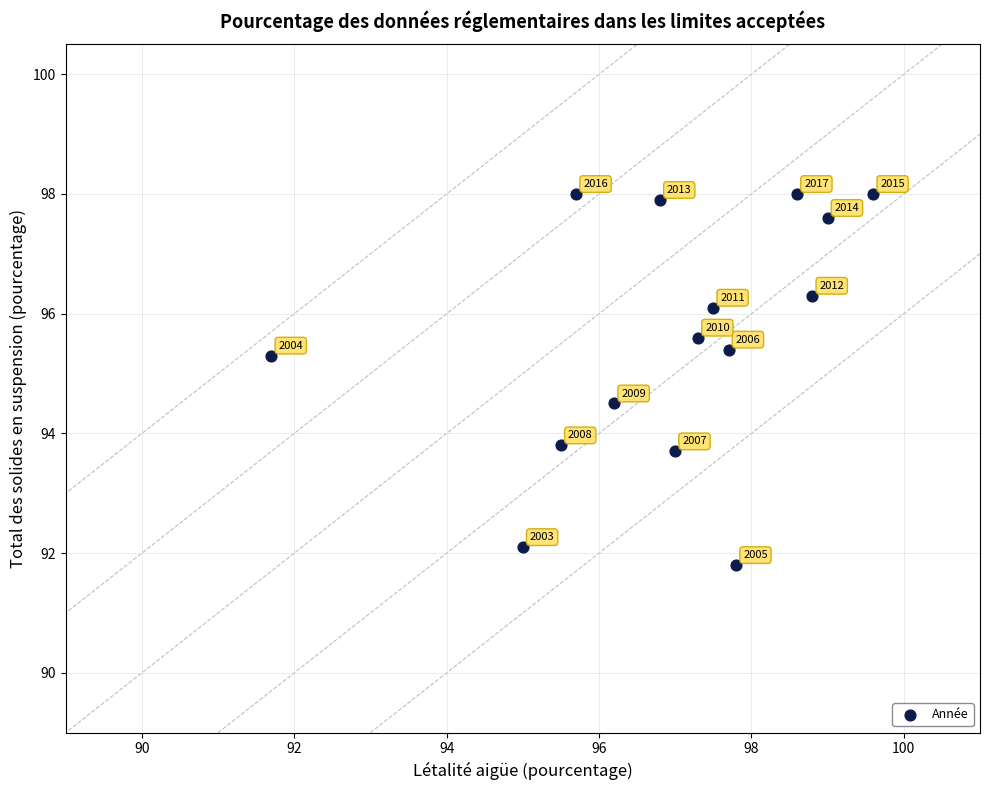

What is the range of X values (max minus min)?

7.9